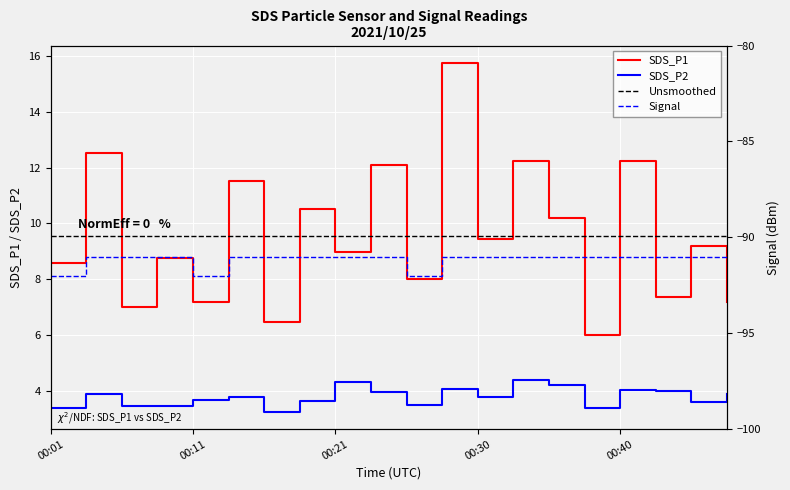

In SDS_P2, how many points are higher than both neighbors (excluding endpoints)?

6